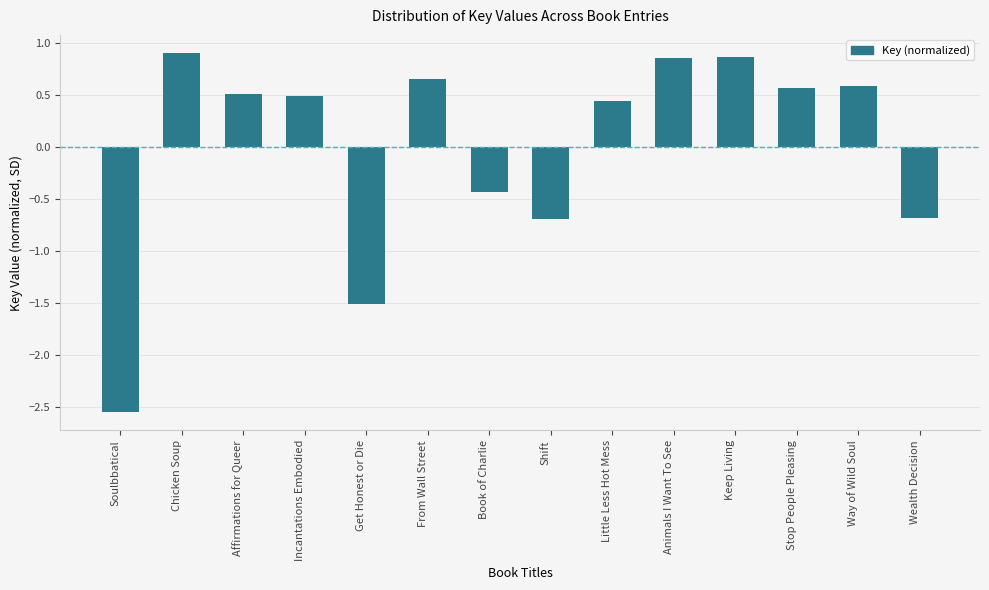

Which has a higher value, Keep Living or Affirmations for Queer?

Keep Living